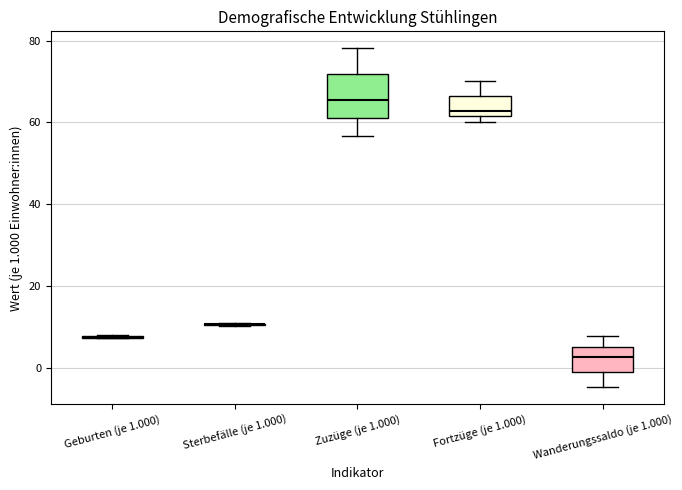

Reading left to right, read every box against the y-axis: the position of its median line, the range the box covers, and the ends of its whiskers. The values are not printed on the chart, so give them approximately, as read against the axis.

Geburten (je 1.000): box collapsed to a line at 8, whiskers 8 to 8
Sterbefälle (je 1.000): box collapsed to a line at 10, whiskers 10 to 12
Zuzüge (je 1.000): median 66, box 62 to 72, whiskers 56 to 78
Fortzüge (je 1.000): median 62 (just above the box's lower edge), box 62 to 66, whiskers 60 to 70
Wanderungssaldo (je 1.000): median 2, box -2 to 6, whiskers -4 to 8